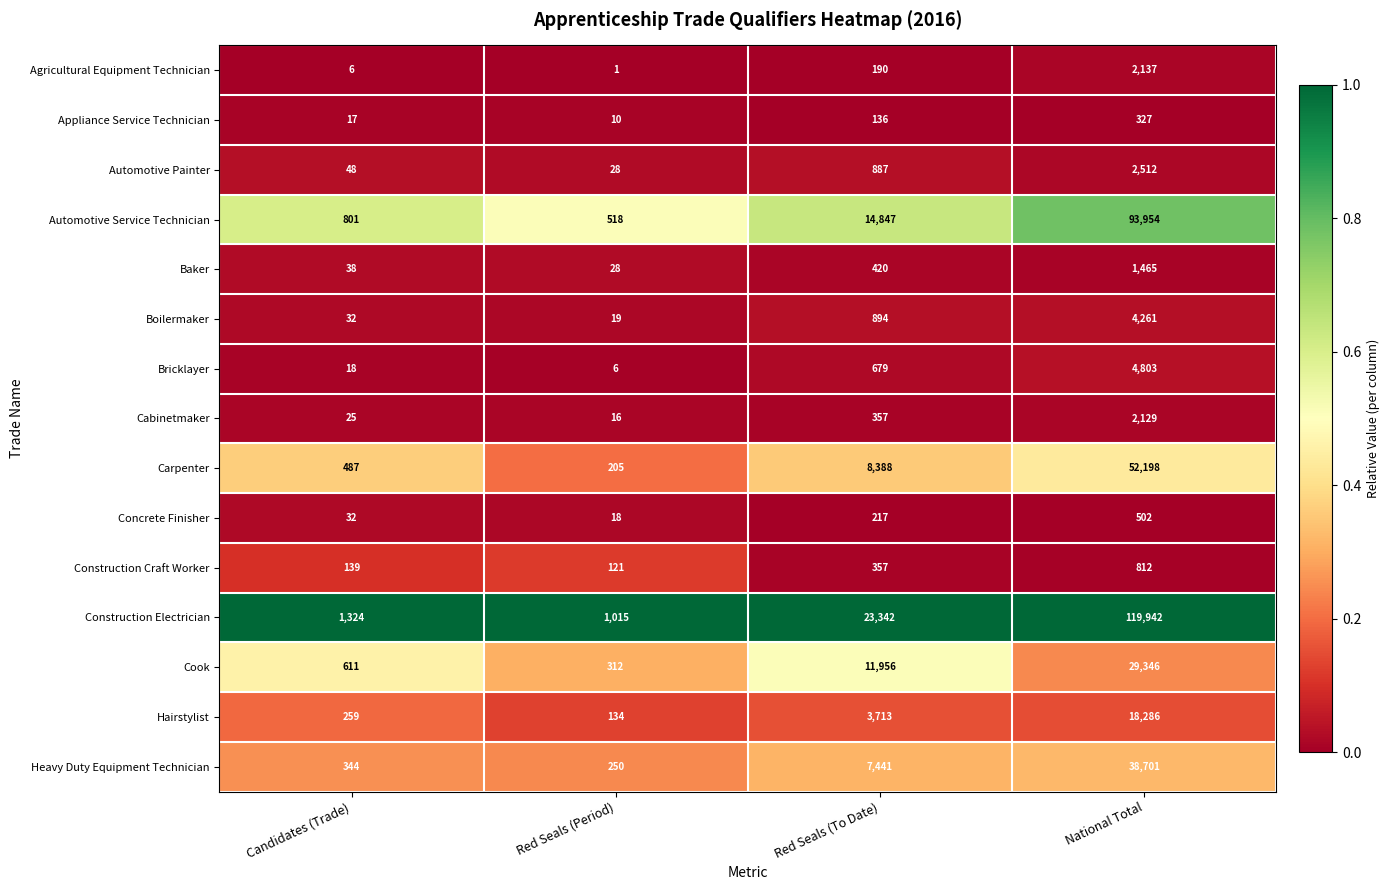

What is the difference between the highest and lowest values at Red Seals (To Date)?

23206